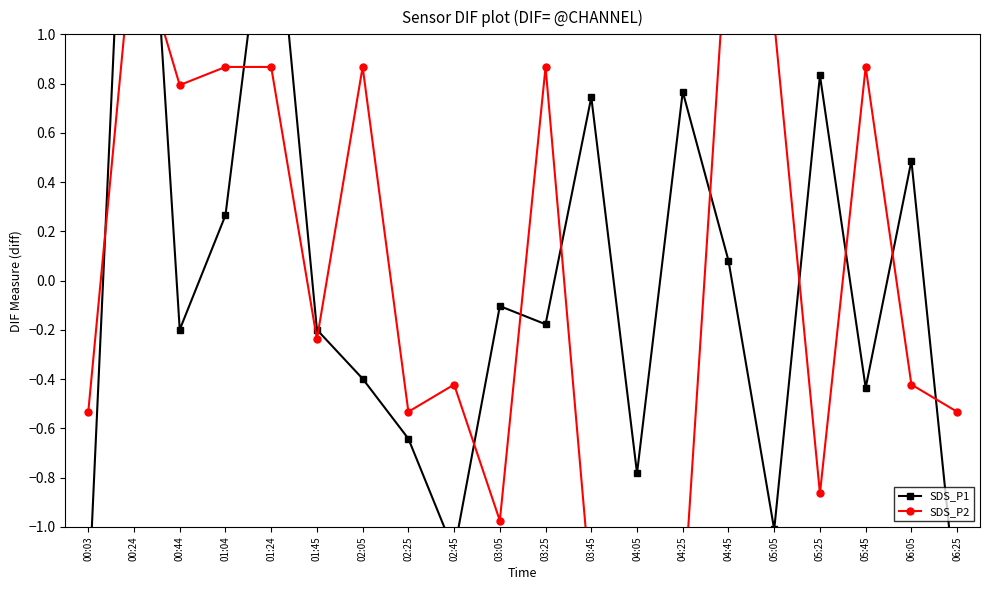

At which category is the sum across all series the highest?

00:24